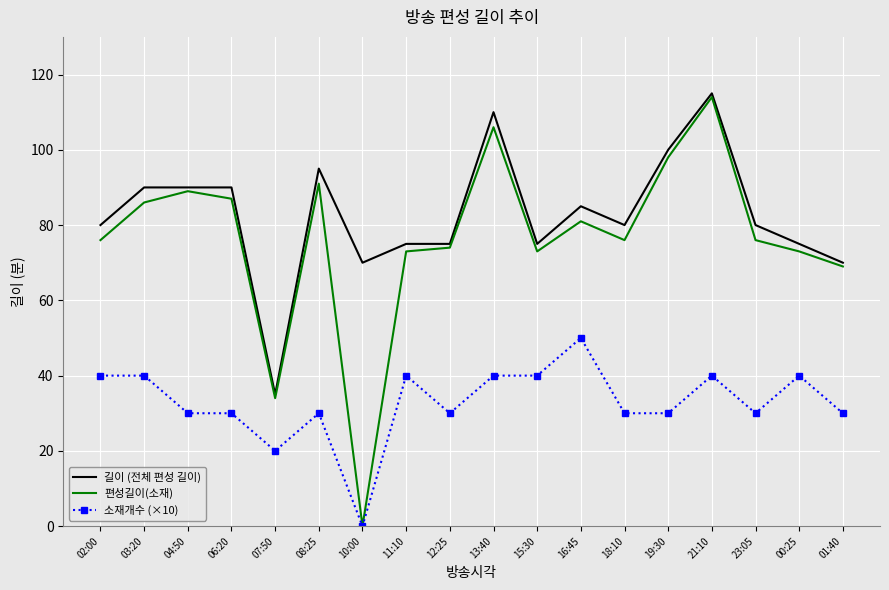

Which series has the largest range (max minus min)?

편성길이(소재)